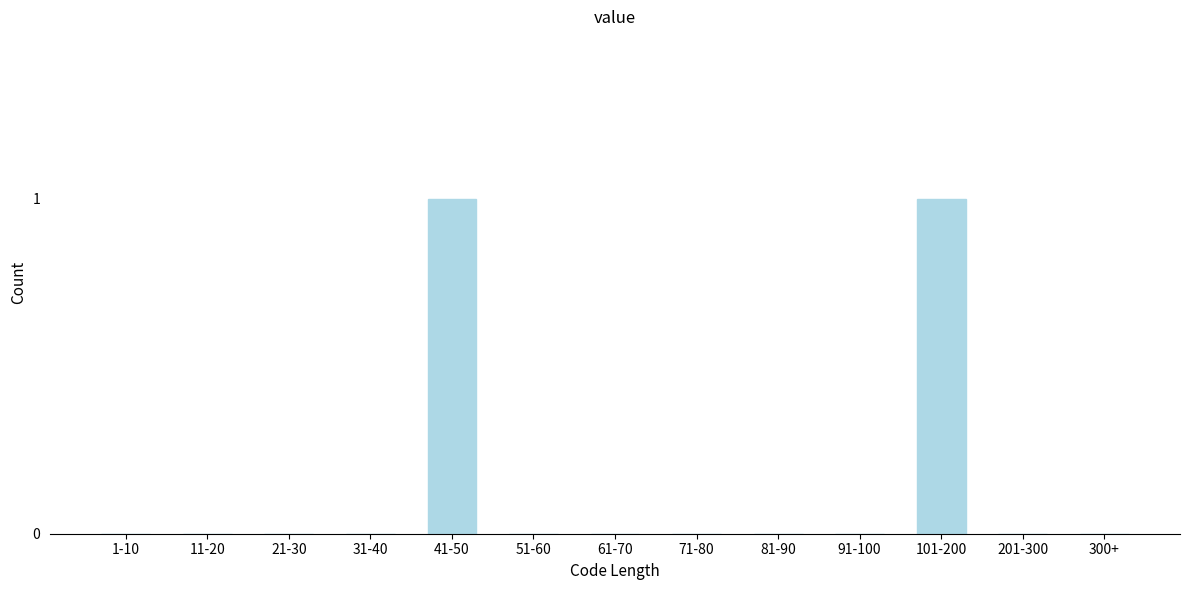

Reading left to right, transcribe all the data shown in this chart.

1-10=0	11-20=0	21-30=0	31-40=0	41-50=1	51-60=0	61-70=0	71-80=0	81-90=0	91-100=0	101-200=1	201-300=0	300+=0